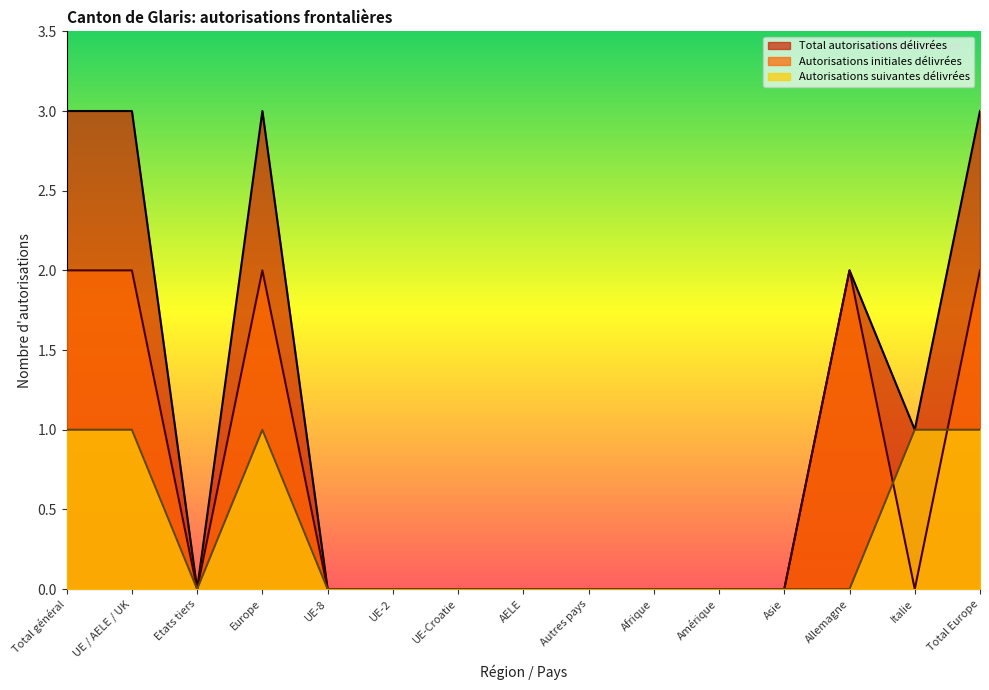

Does the chart have visible grid lines?

No